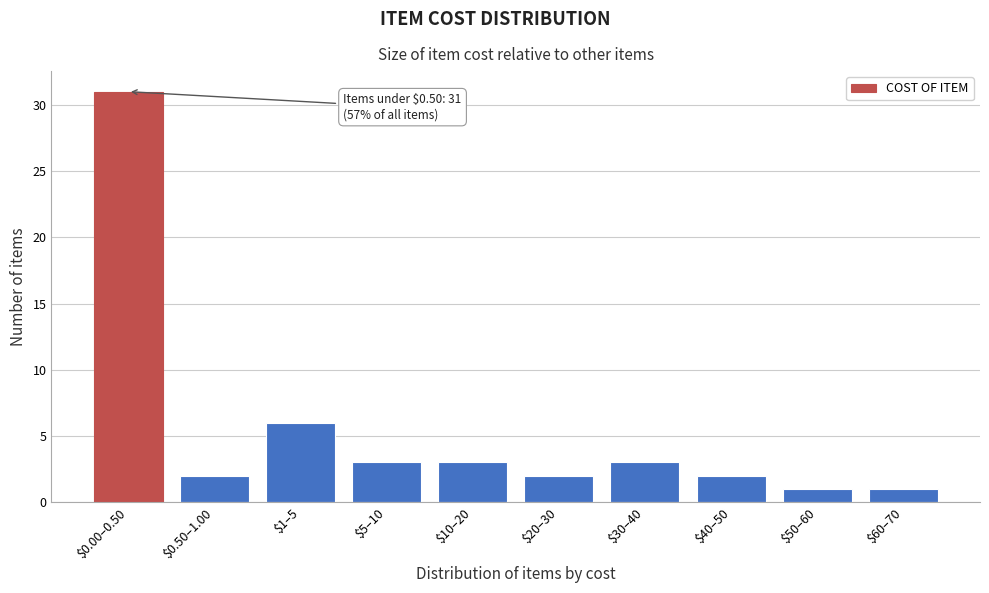

Reading left to right, list all the values displayed in this chart.

31	2	6	3	3	2	3	2	1	1